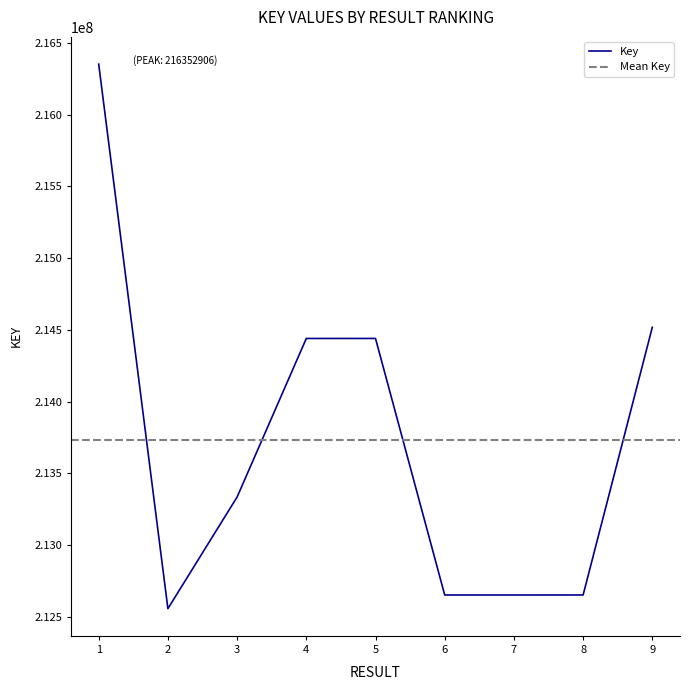

How many values are below 213334197?

4